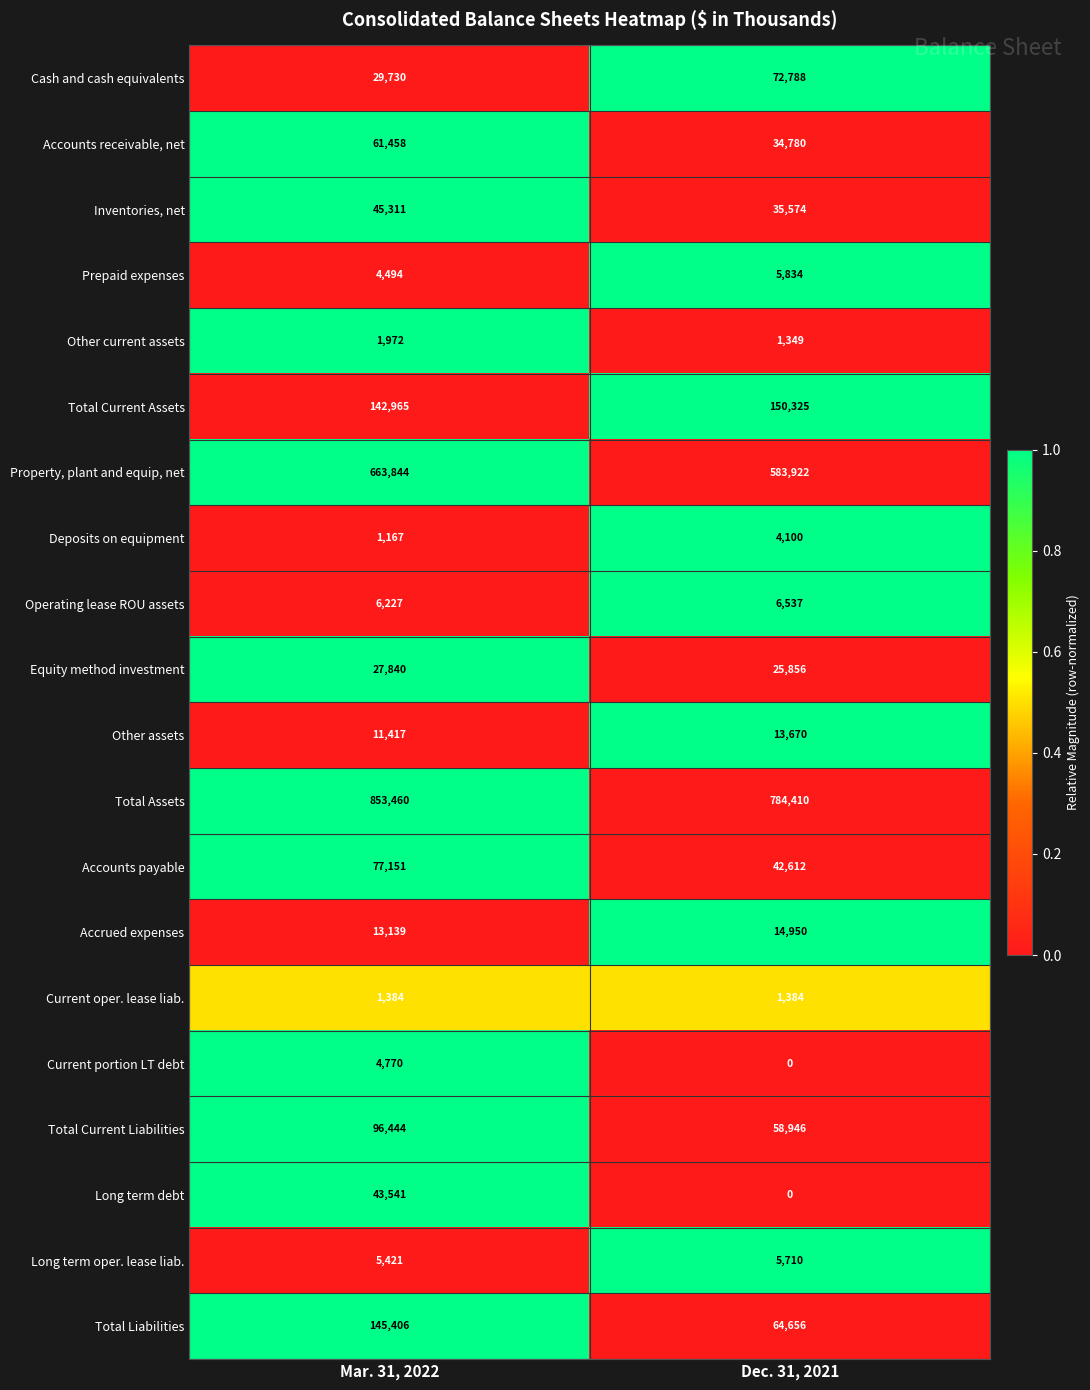

The value of Prepaid expenses at Dec. 31, 2021 is 5834. True or false?

True